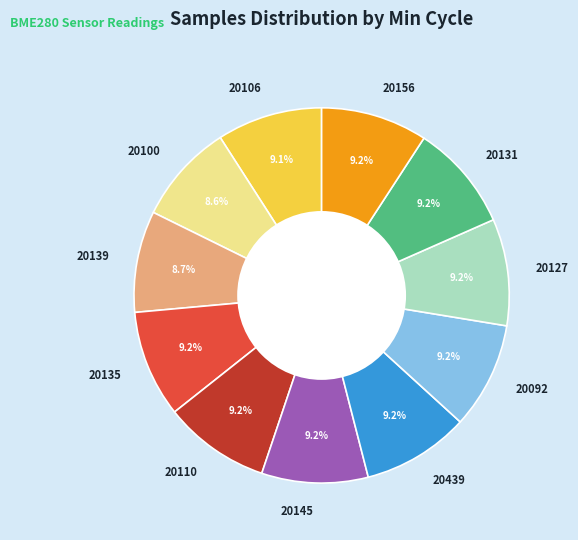

Does any single category account for the majority?

No